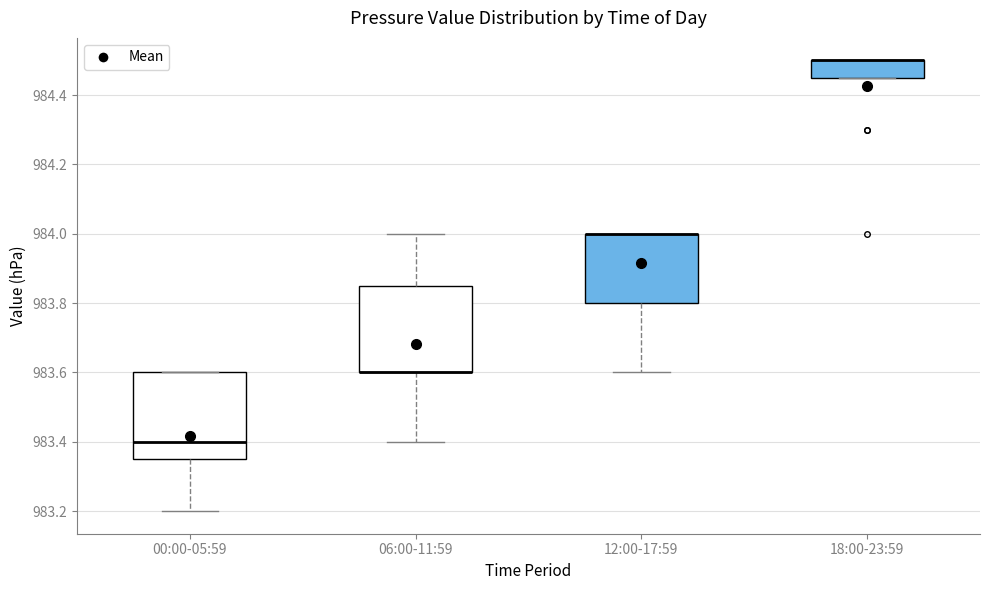

Reading left to right, read every box against the y-axis: the position of its median line, the range the box covers, and the ends of its whiskers. The values are not printed on the chart, so give them approximately, as read against the axis.

00:00-05:59: median 983.40, box 983.36 to 983.60, whiskers 983.20 to 983.60
06:00-11:59: median 983.60 (drawn on the box's lower edge), box 983.60 to 983.86, whiskers 983.40 to 984.00
12:00-17:59: median 984.00 (drawn on the box's upper edge), box 983.80 to 984.00, whiskers 983.60 to 984.00
18:00-23:59: median 984.50 (drawn on the box's upper edge), box 984.46 to 984.50, whiskers 984.46 to 984.50